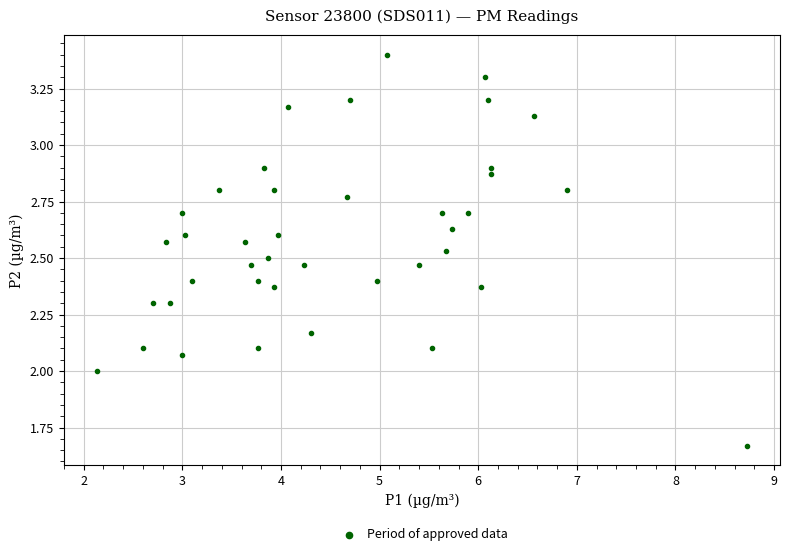

What is the range of X values (max minus min)?

6.6